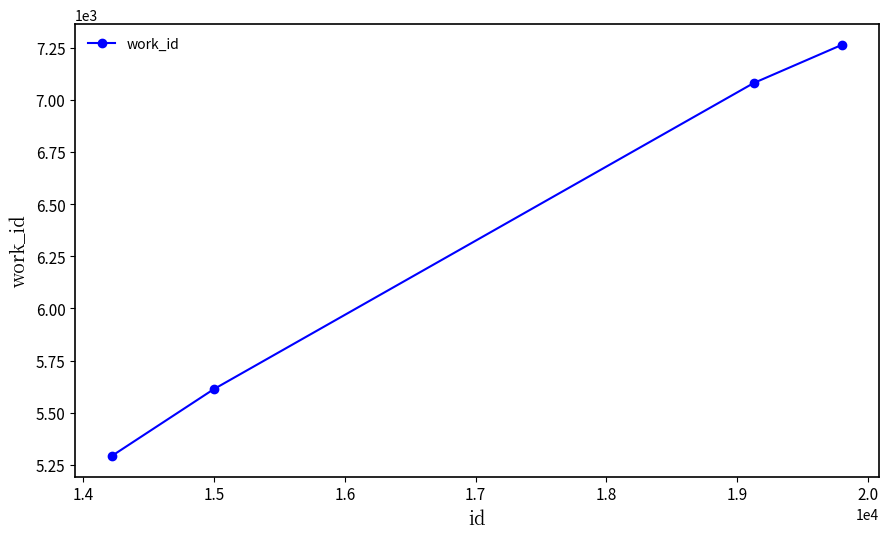

What is the difference between the maximum and second lowest values?

1652